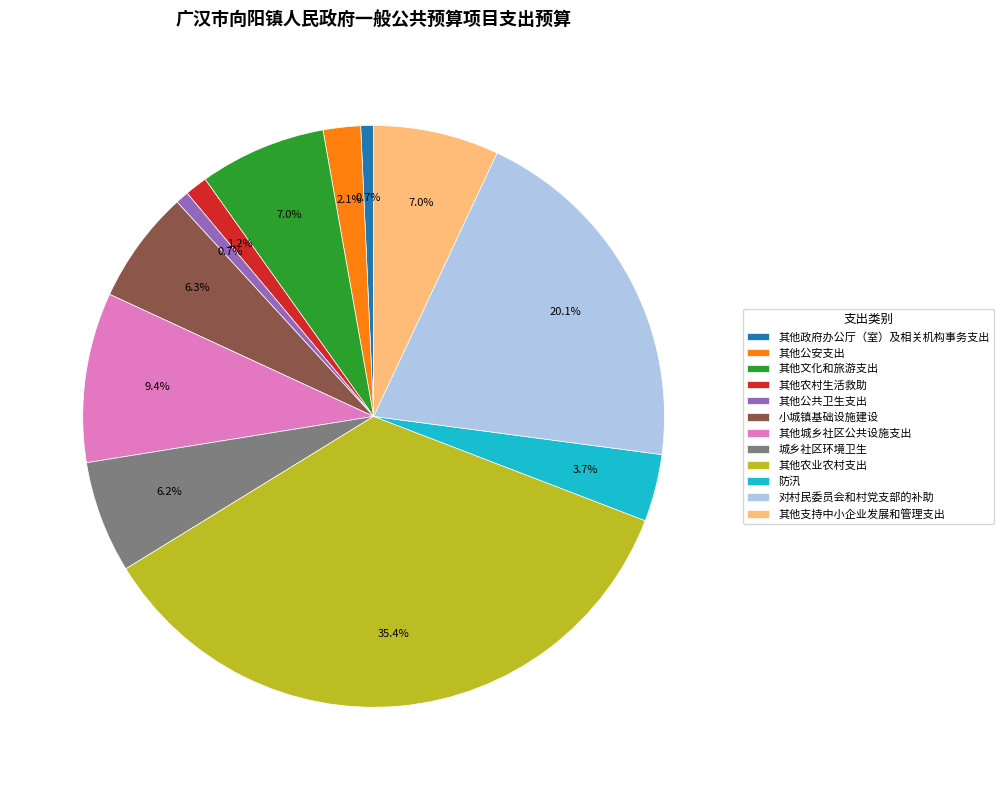

Is 其他农业农村支出 the majority of the pie?

No